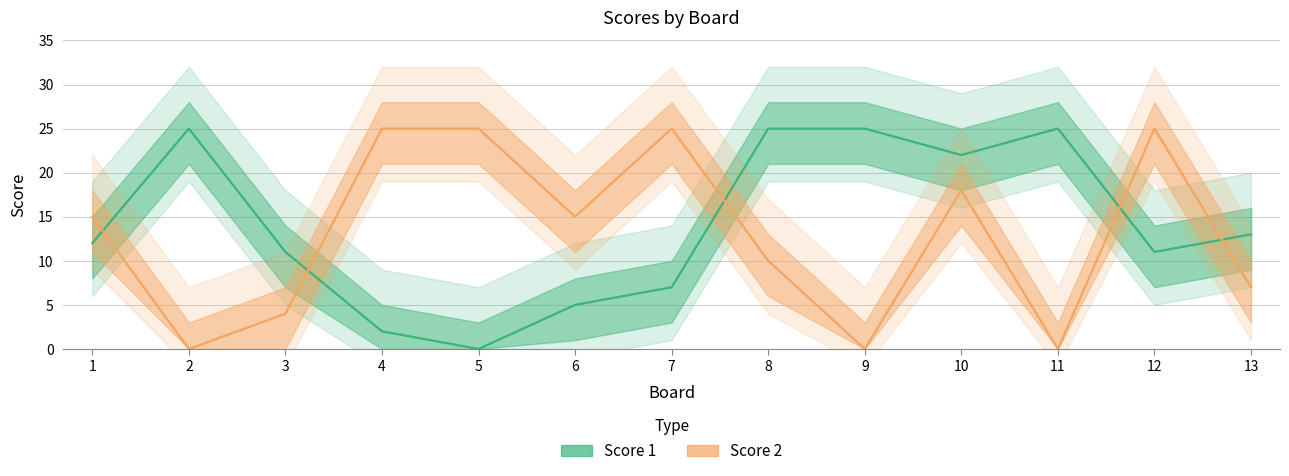

How many series are shown in this chart?

2